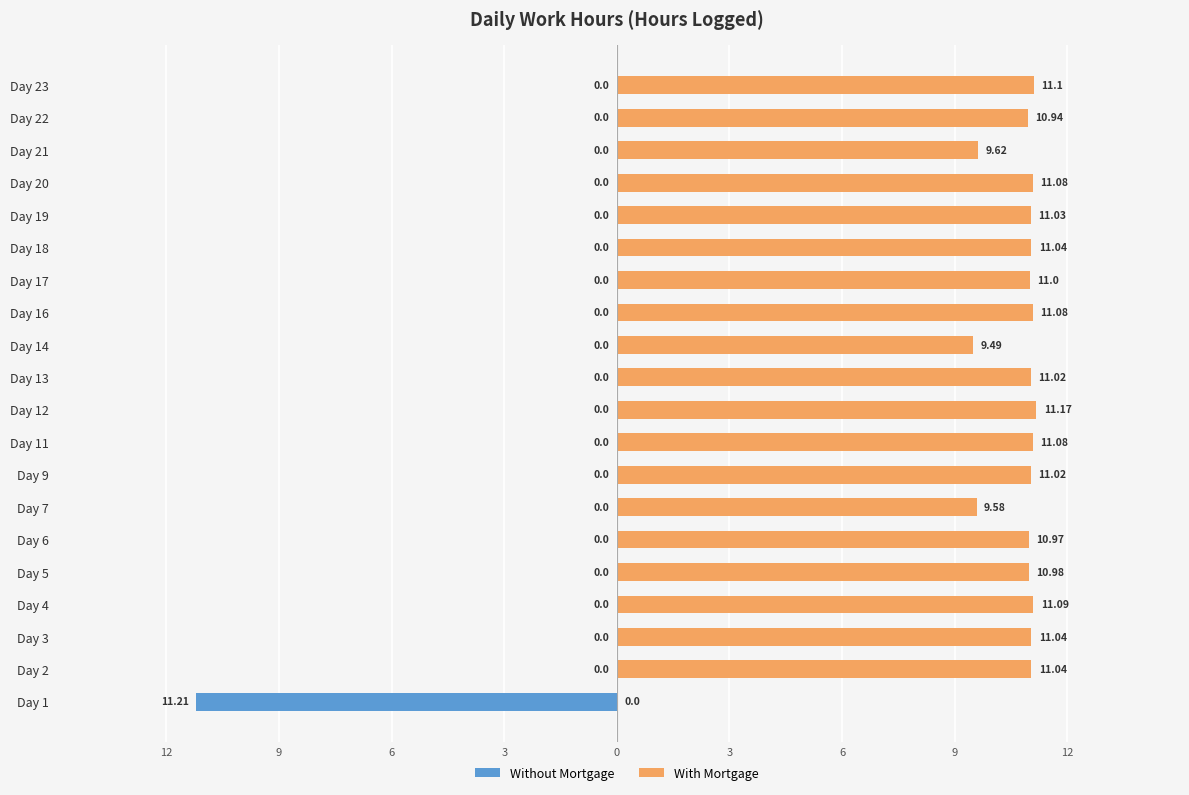

What are all the series names shown in the legend?

Without Mortgage, With Mortgage